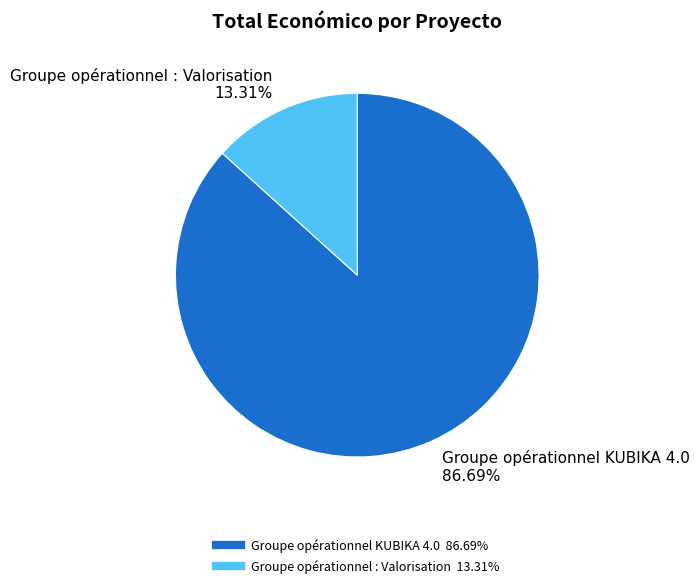

How many slices are in this pie chart?

2